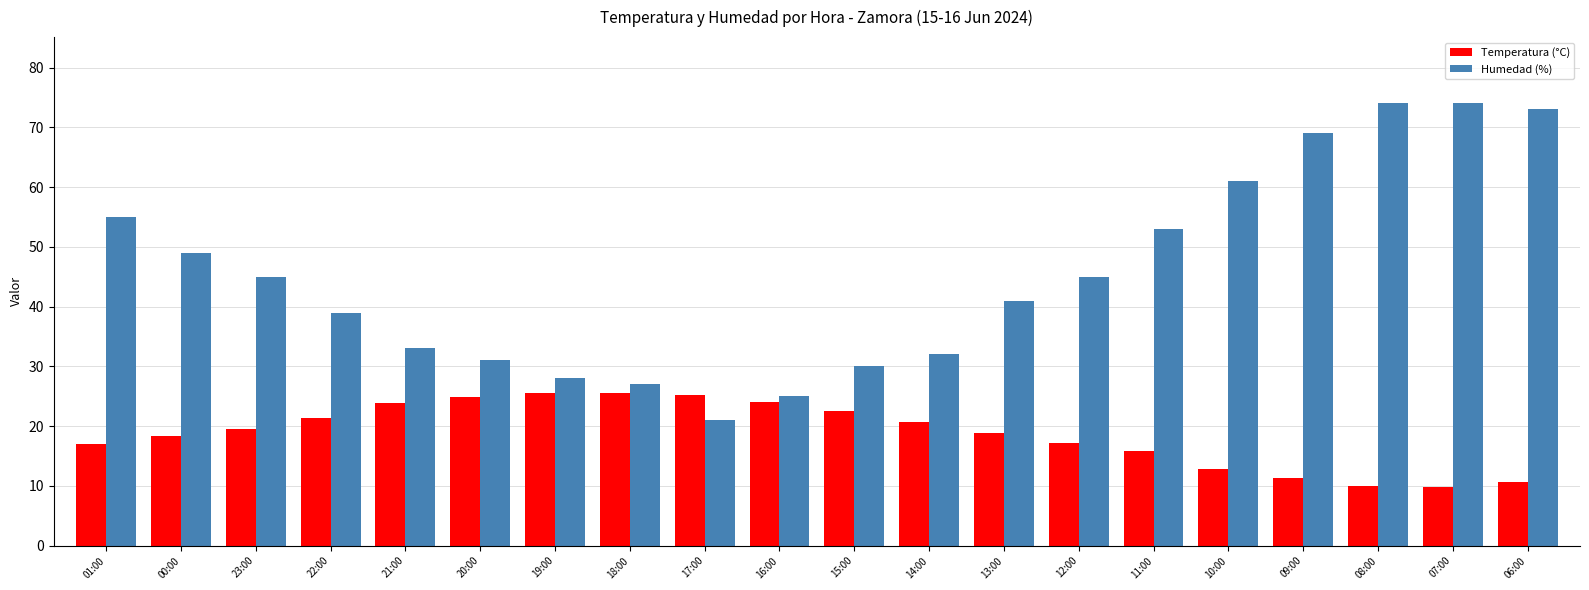

True or false: Humedad (%) has a value of 25.0 at 16:00.

True